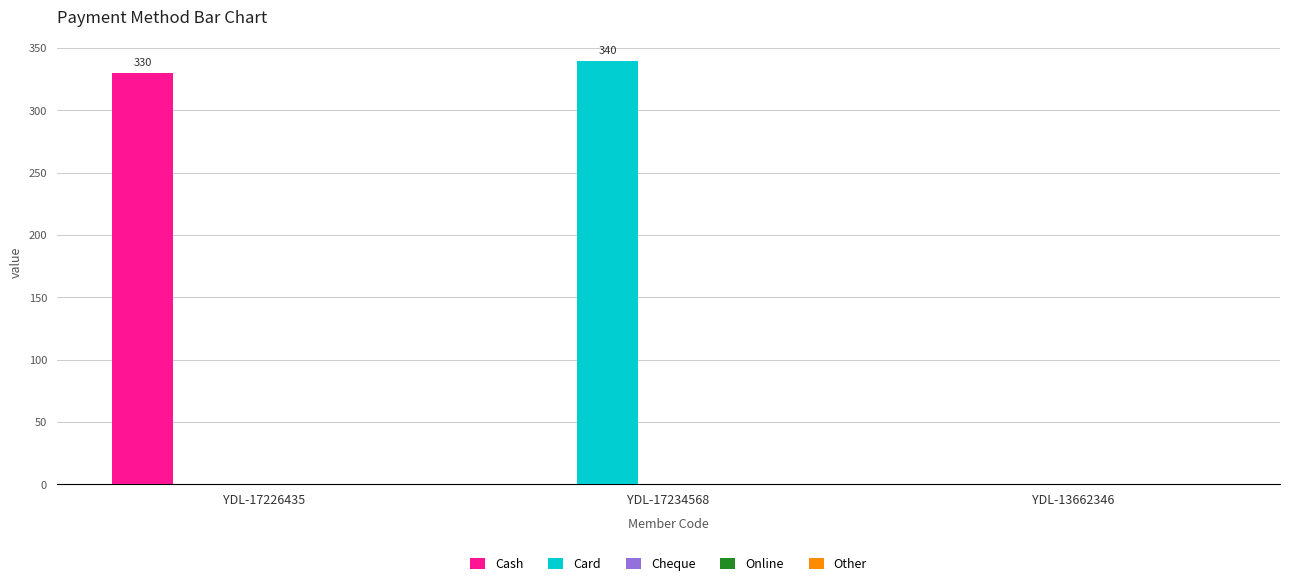

Is the value of Card at YDL-13662346 greater than the value of Cash at YDL-17226435?

No